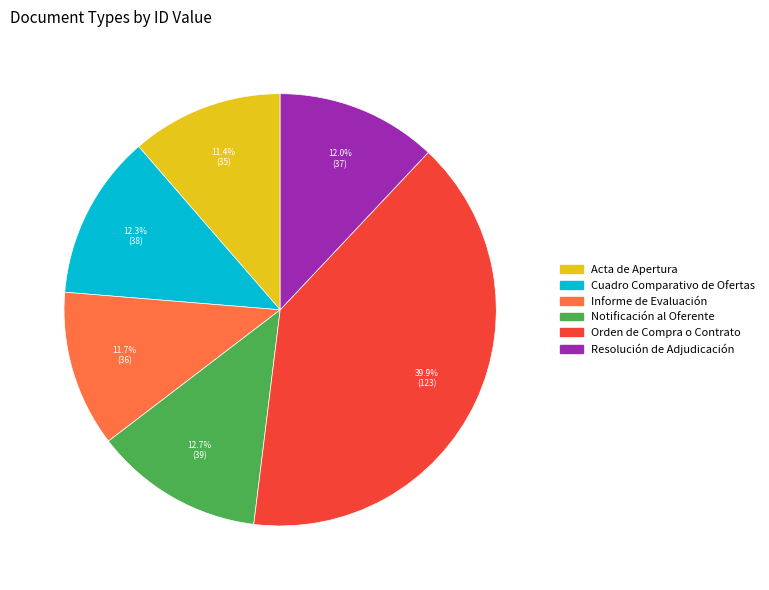

Which category has the biggest portion of the pie?

Orden de Compra o Contrato